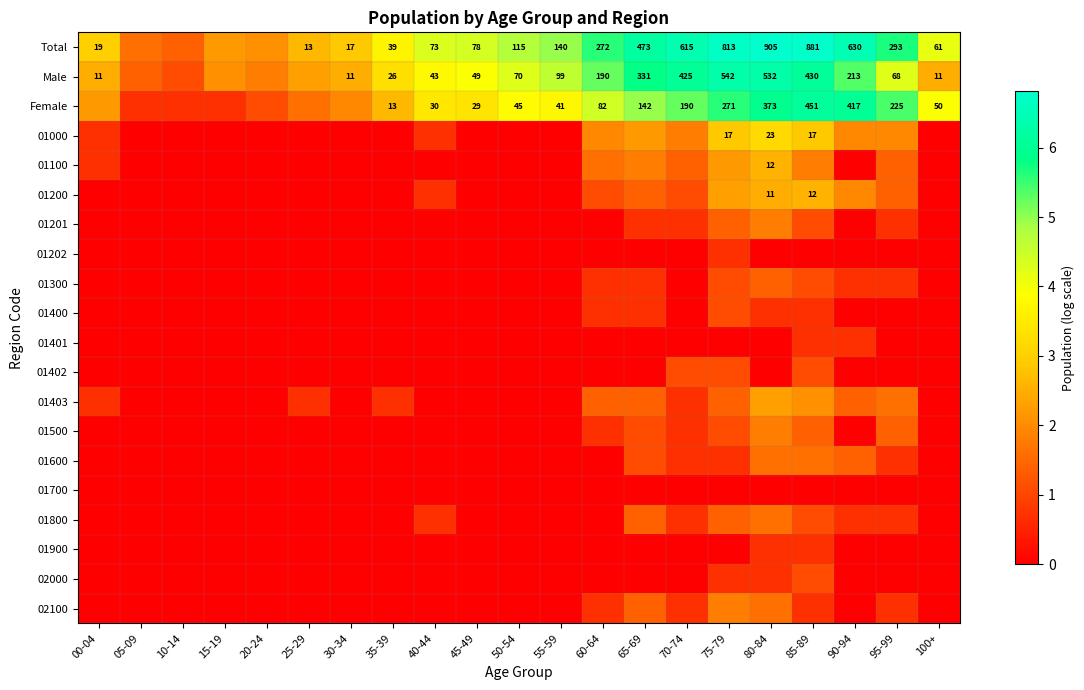

Which series has the widest spread of values?

Total